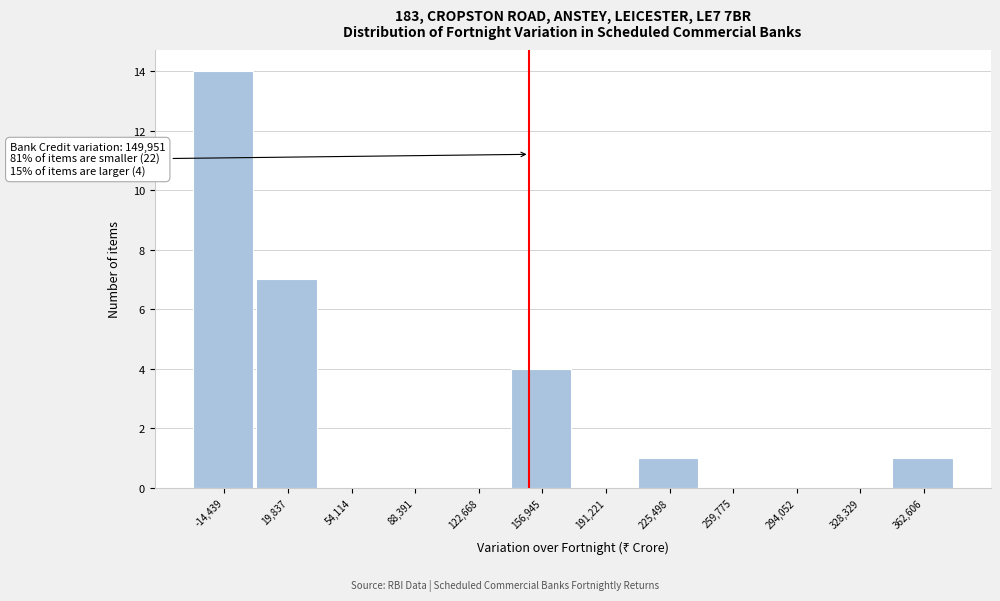

Over which range of the x-axis is the bar tallest?

-30000 to 5000